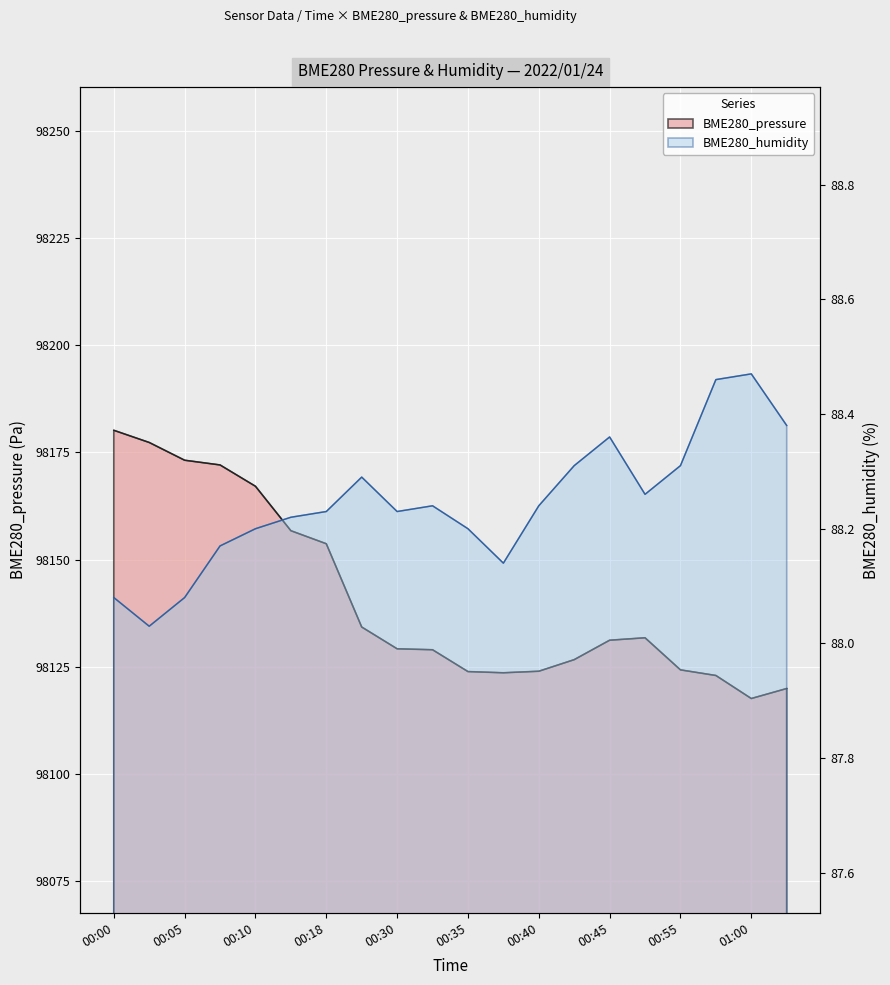

Where does the BME280_pressure series first go above 98131?

00:00